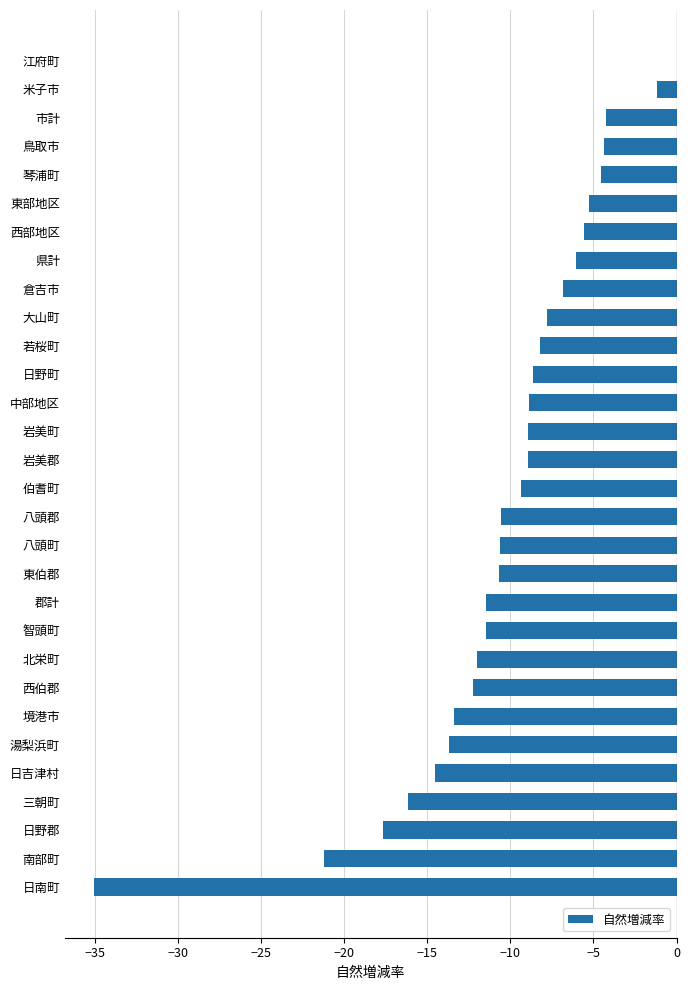

How many data points does each series have?

30